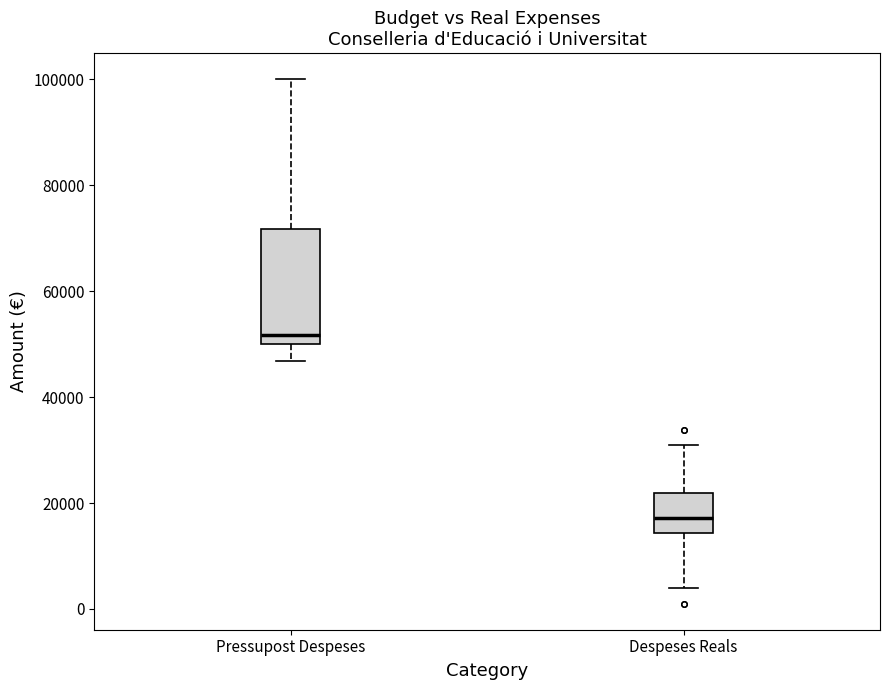

Which box's median line is the highest?

Pressupost Despeses